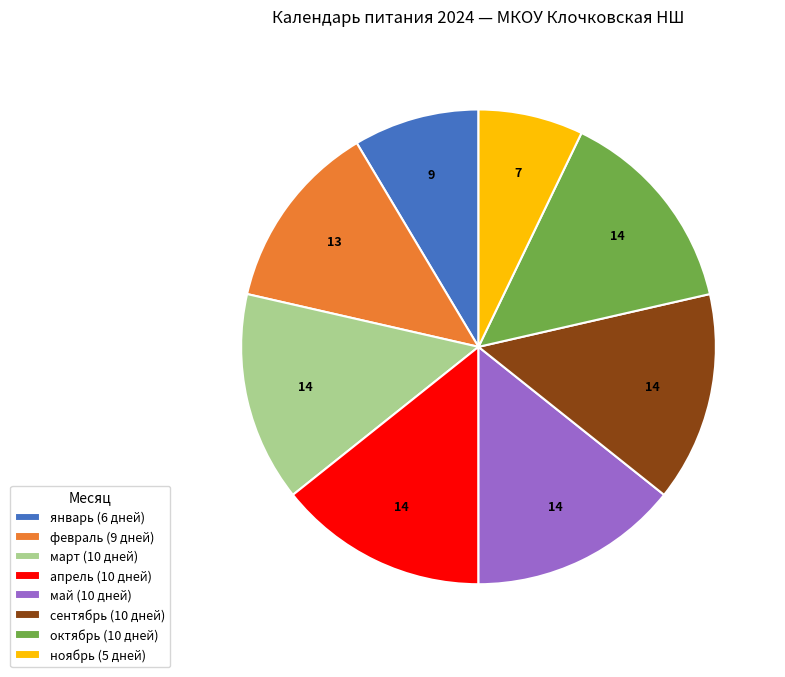

Does сентябрь (10 дней) represent more than half of the total?

No